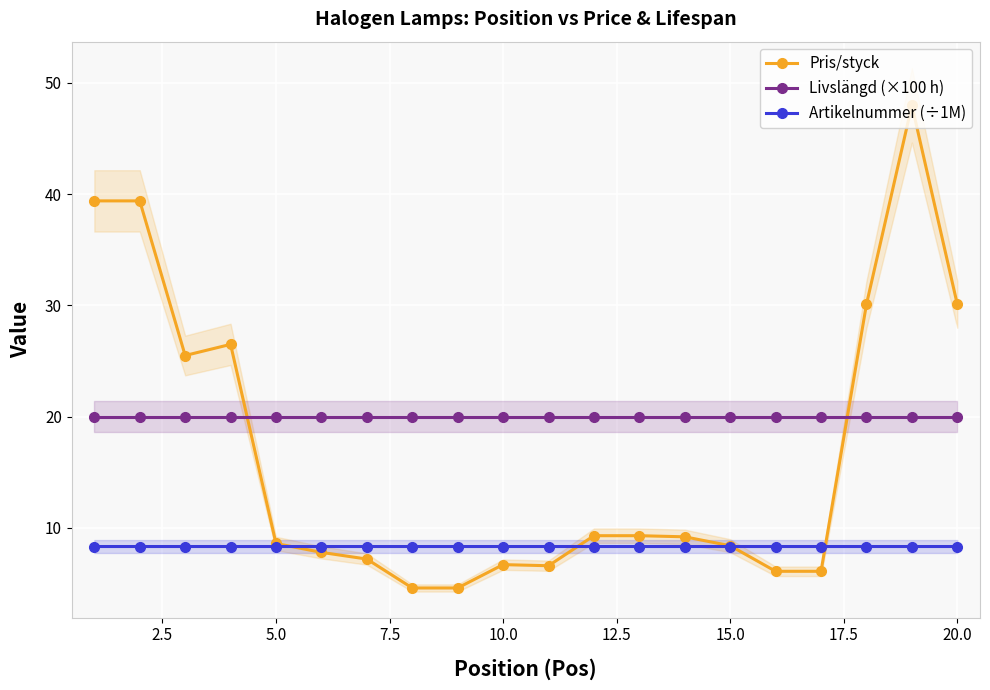

What is the highest value of the Artikelnummer (÷1M) series?

8.3